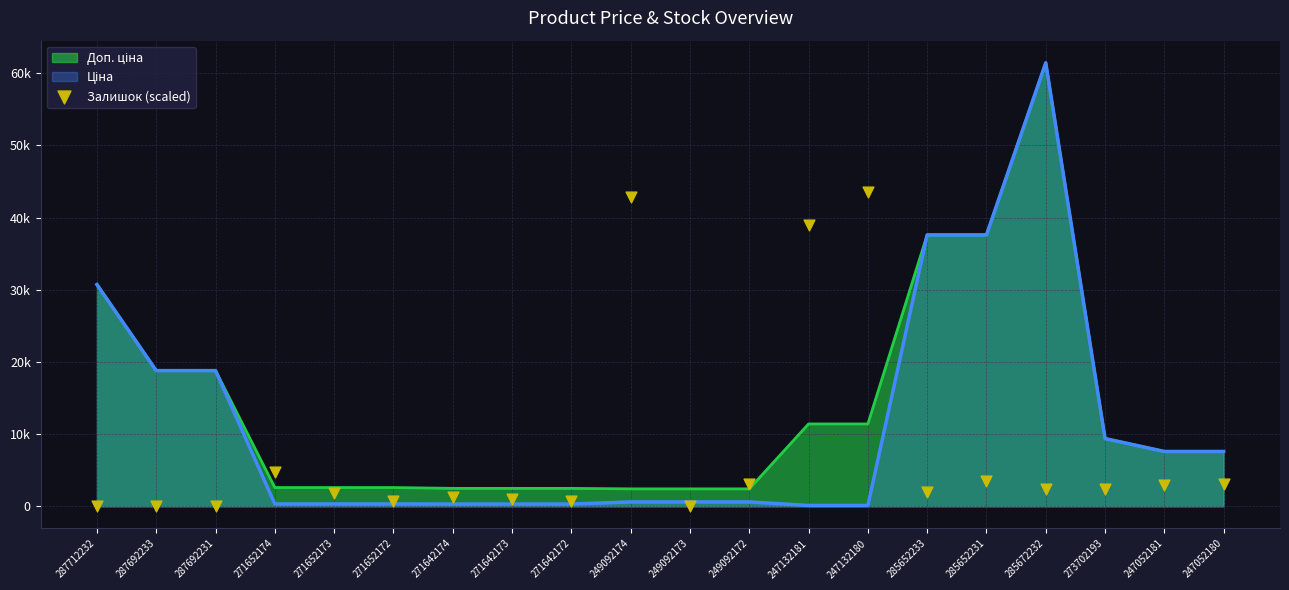

What is the change in value from 287692233 to 271652174?

+4800